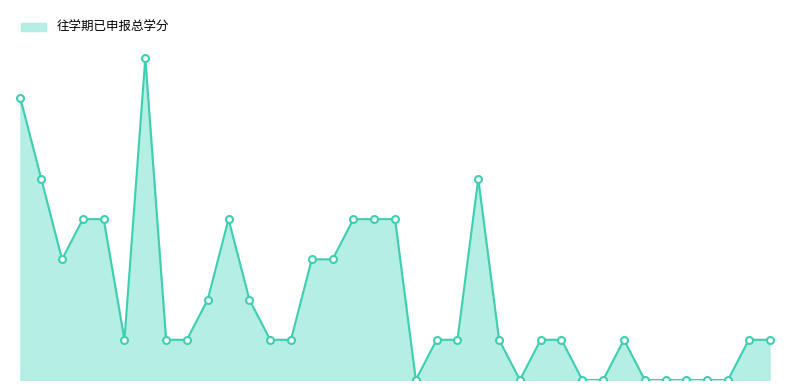

Does the chart have visible grid lines?

No